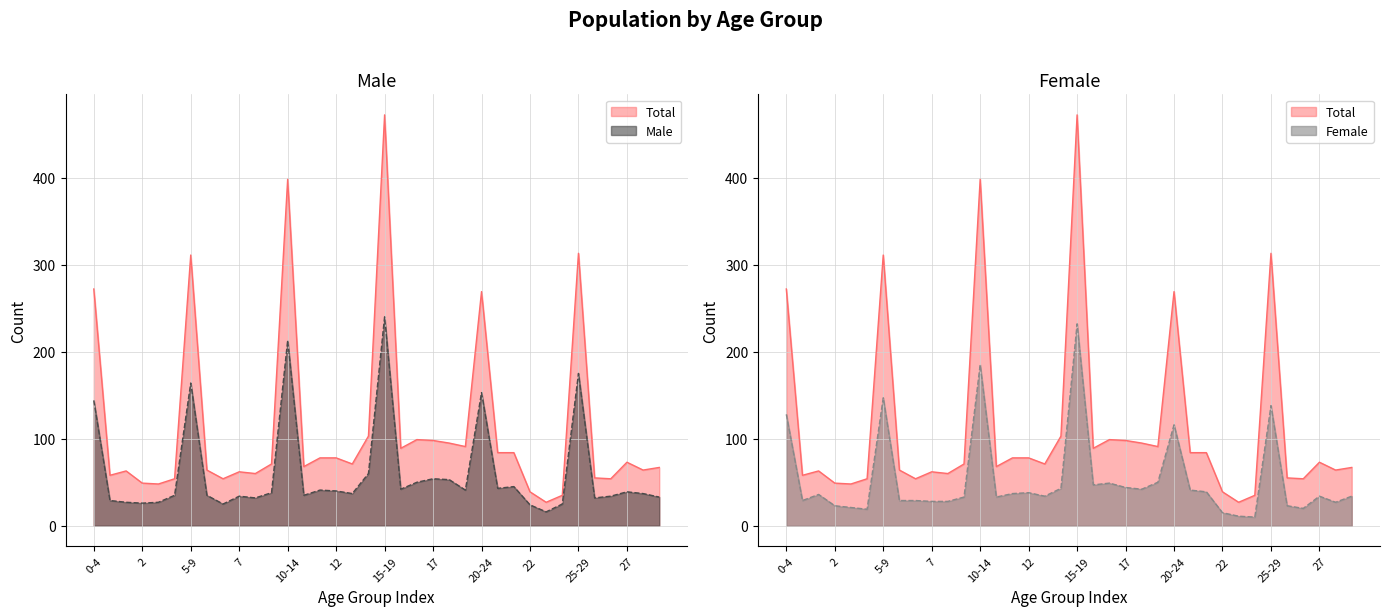

What is the label of the 19th point from the left?

15-19